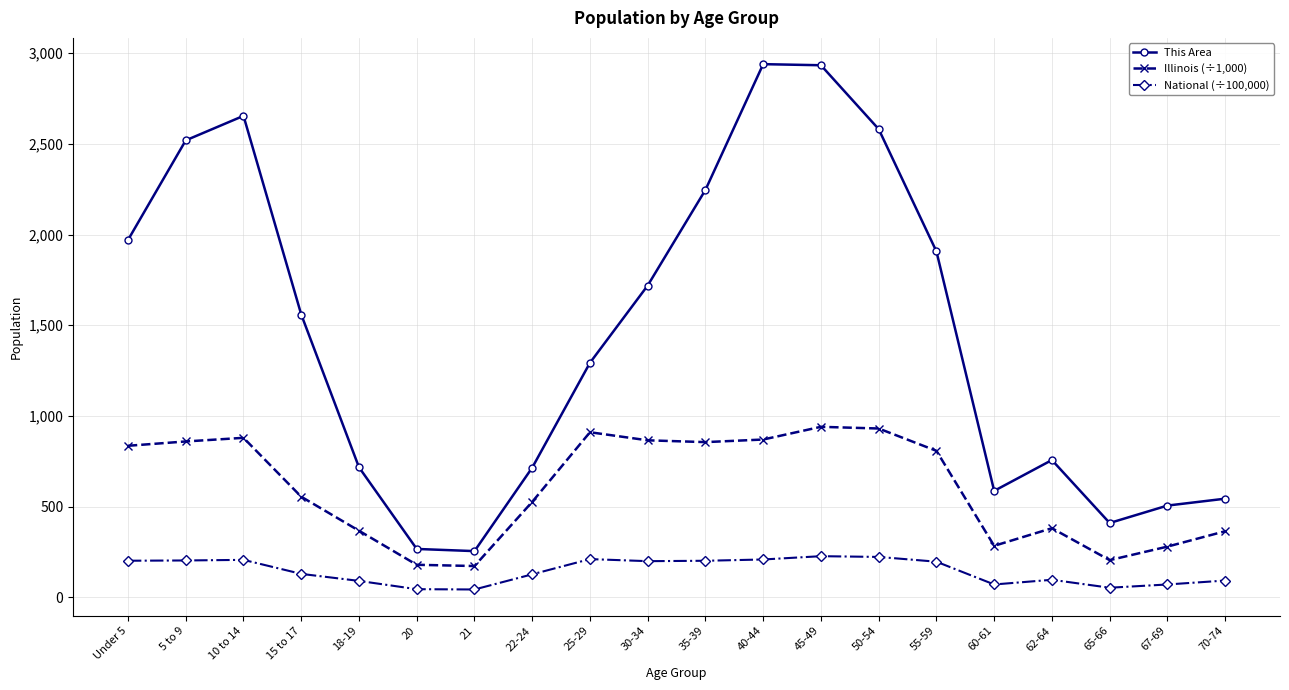

List the series in order of their overall mean, highest first.

This Area, Illinois (÷1,000), National (÷100,000)